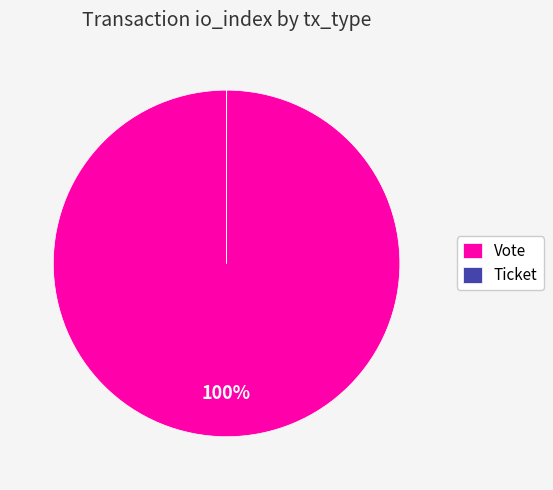

Which category has the biggest portion of the pie?

Vote